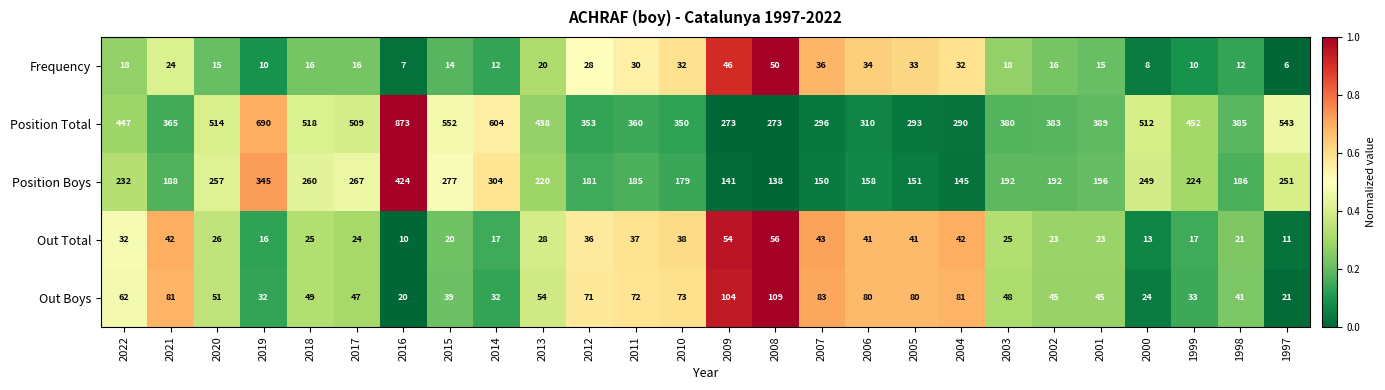

Rank the series at 2012 from lowest to highest value.

Frequency, Out Total, Out Boys, Position Boys, Position Total